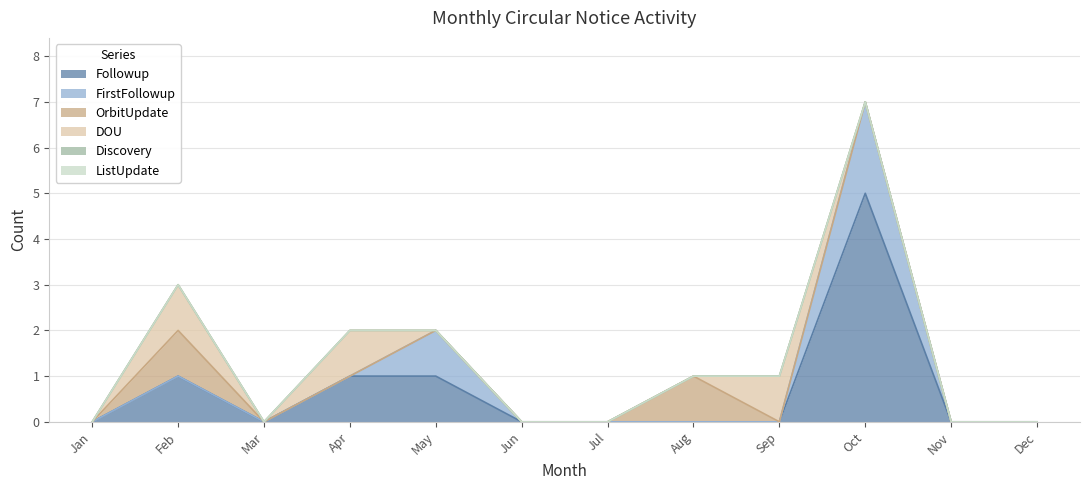

True or false: Followup and ListUpdate cross at least once.

False